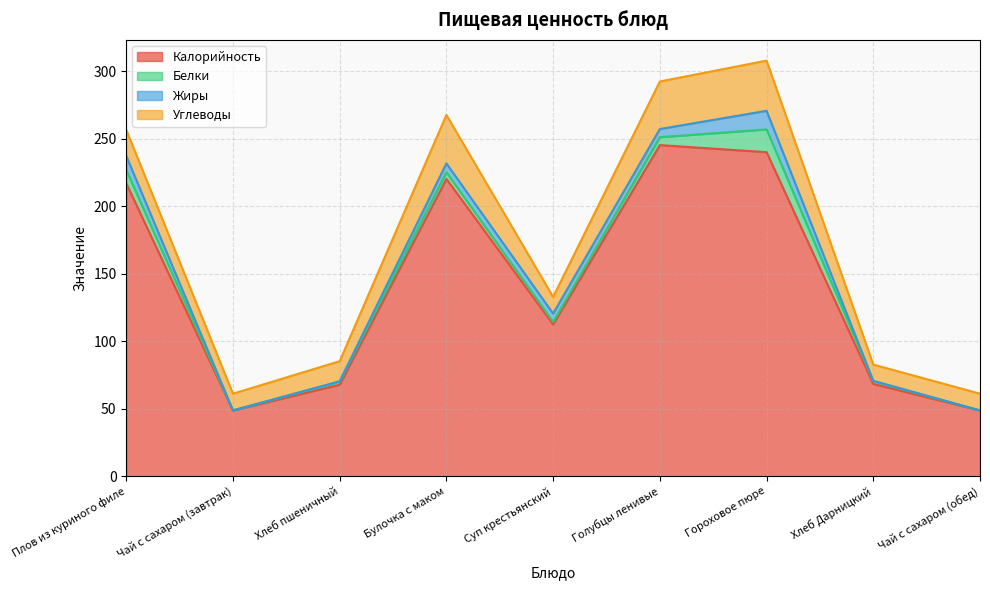

What is the total value across all series at Гороховое пюре?

308.0